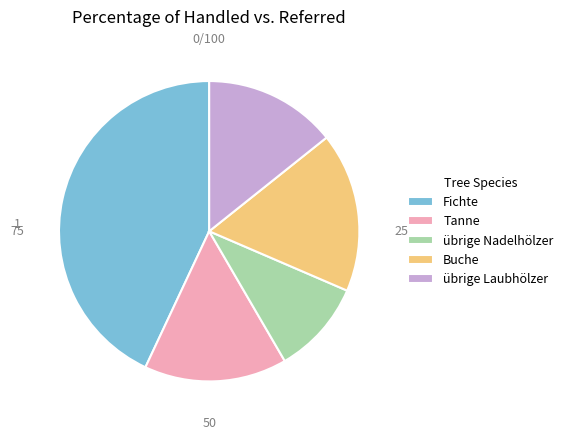

True or false: Buche accounts for 17% of the total.

True